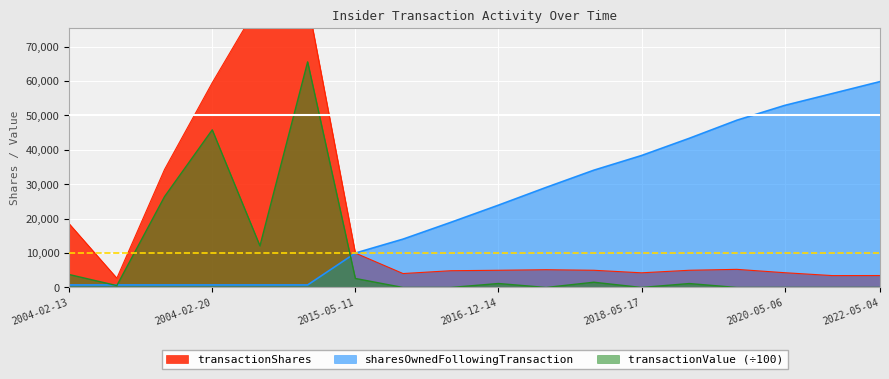

True or false: sharesOwnedFollowingTransaction has more than 2 interior local peaks.

False